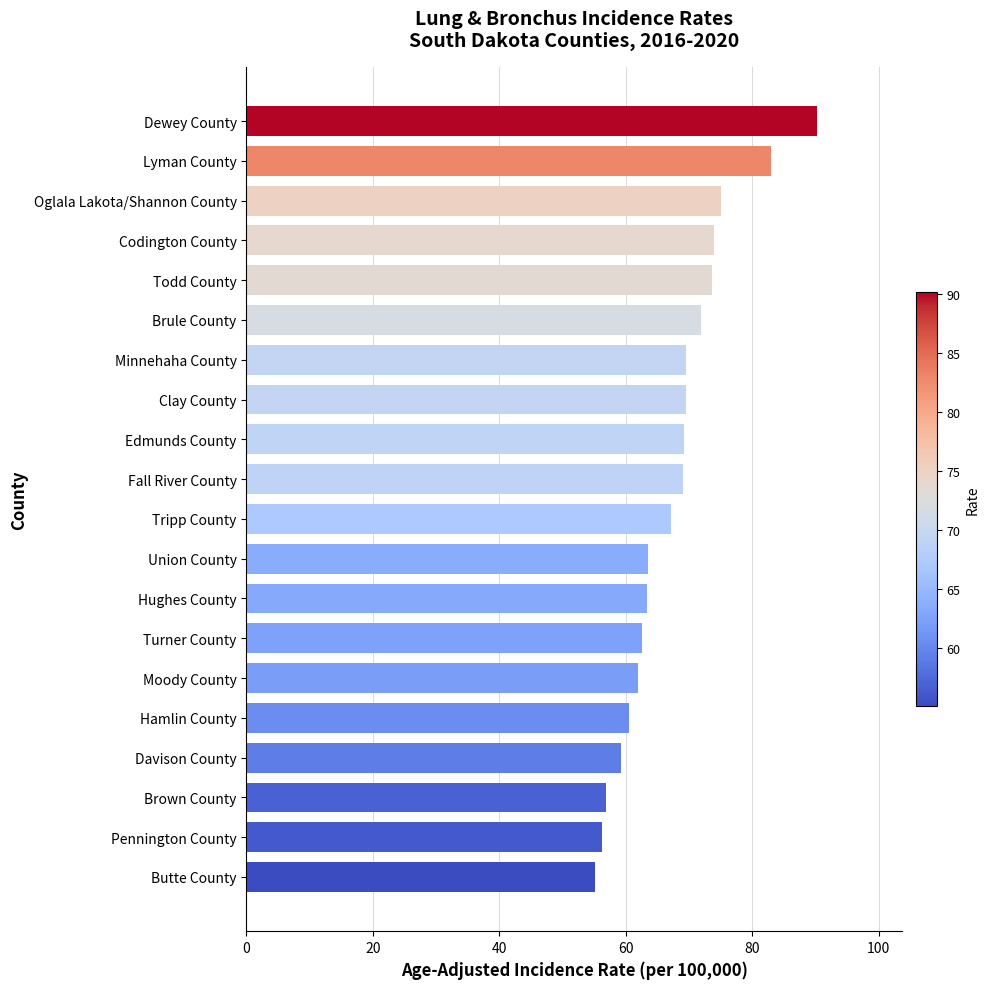

What is the average value?

67.6